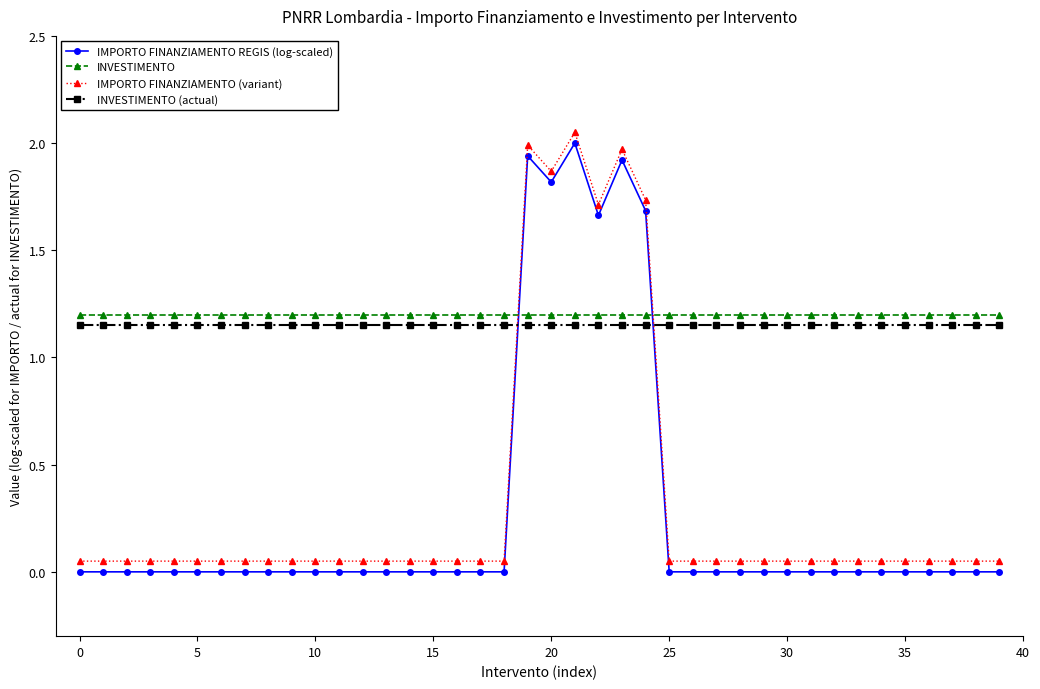

Count the number of categories in the chart.

40